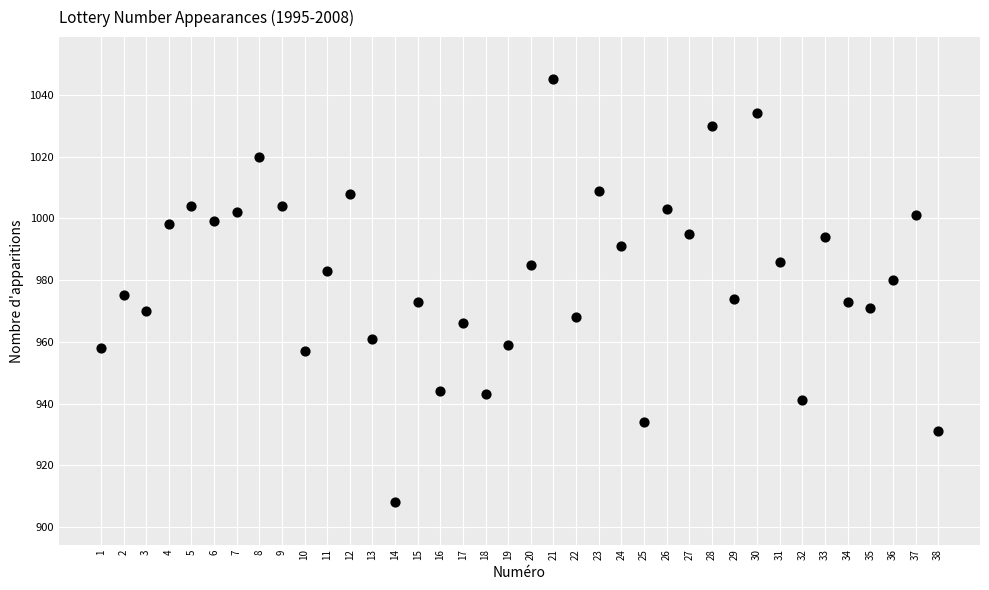

What is the range of X values (max minus min)?

37